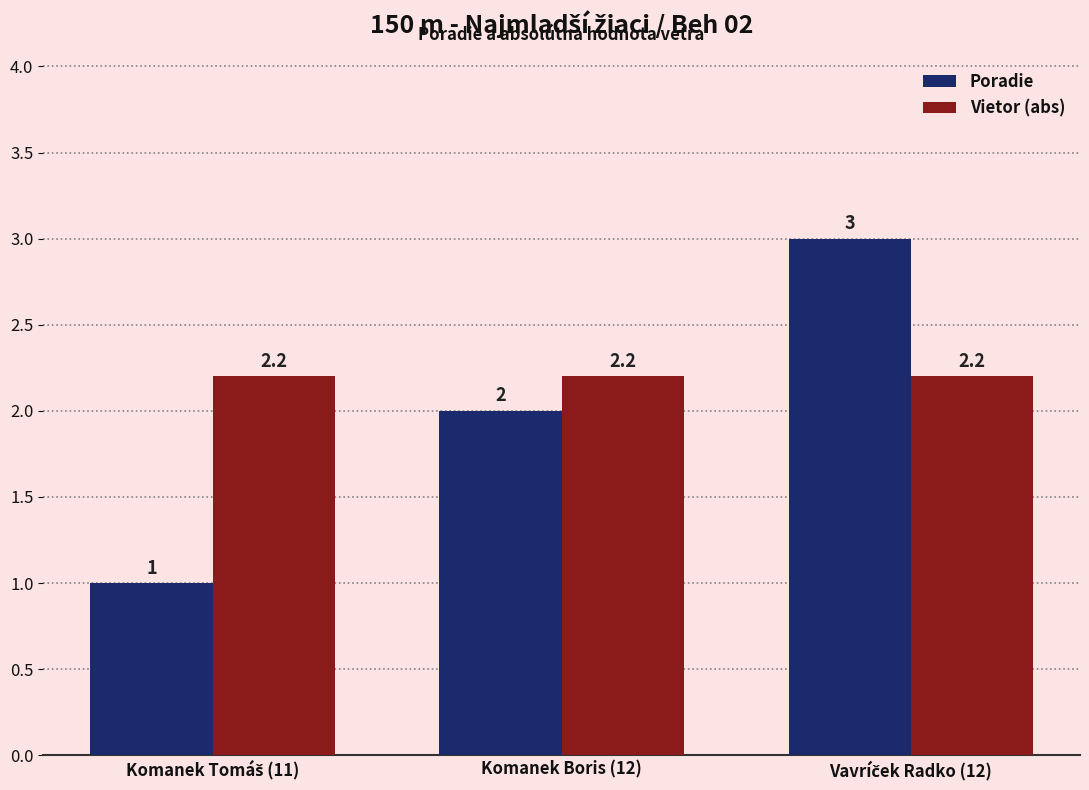

Where is Poradie nearest to the value 2?

Komanek Boris (12)